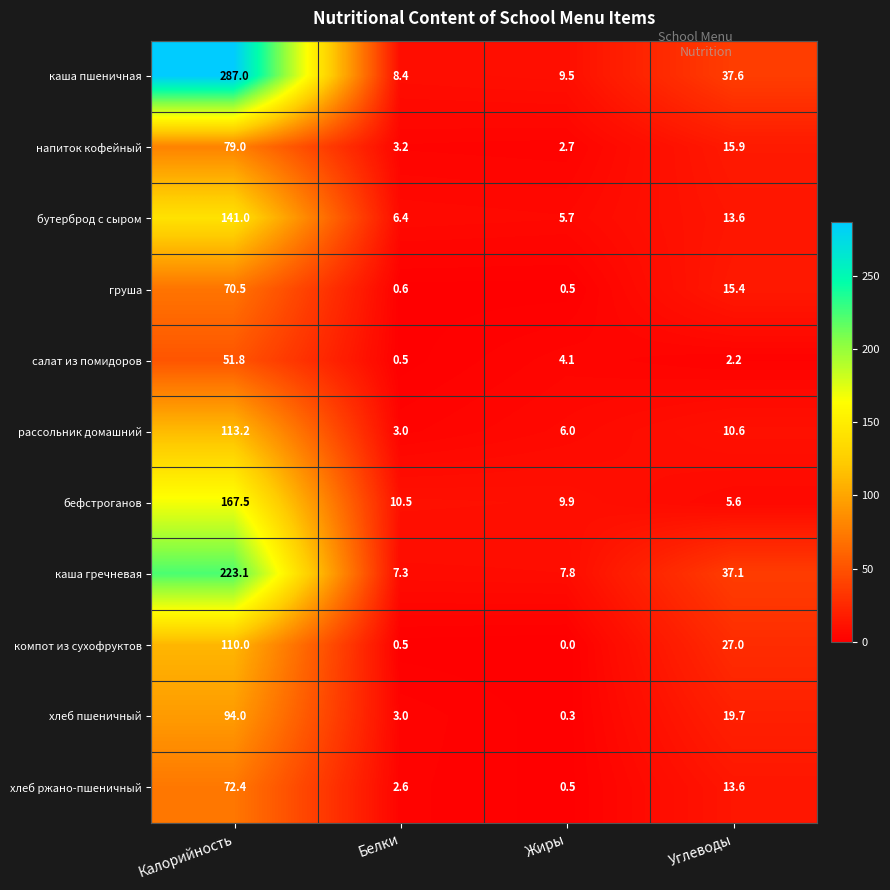

The напиток кофейный series shows 79.0 at Калорийность. True or false?

True